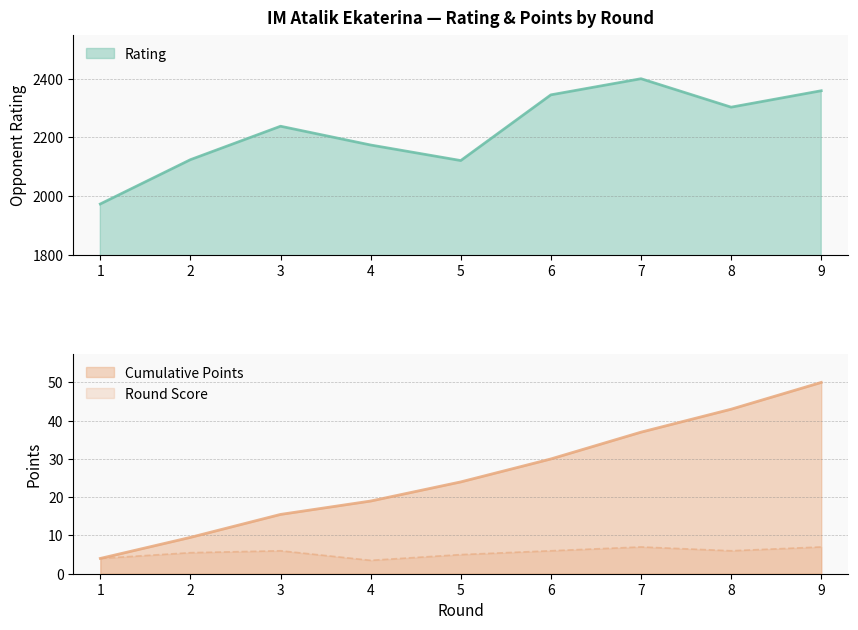

What is the difference between the Rating values at 1 and 2?

151